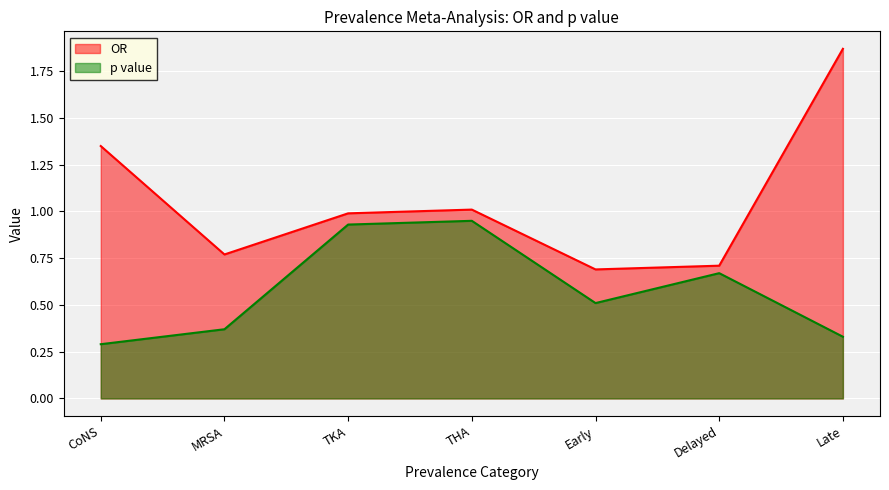

What is the value of the p value point at the 3rd from the left?

0.9